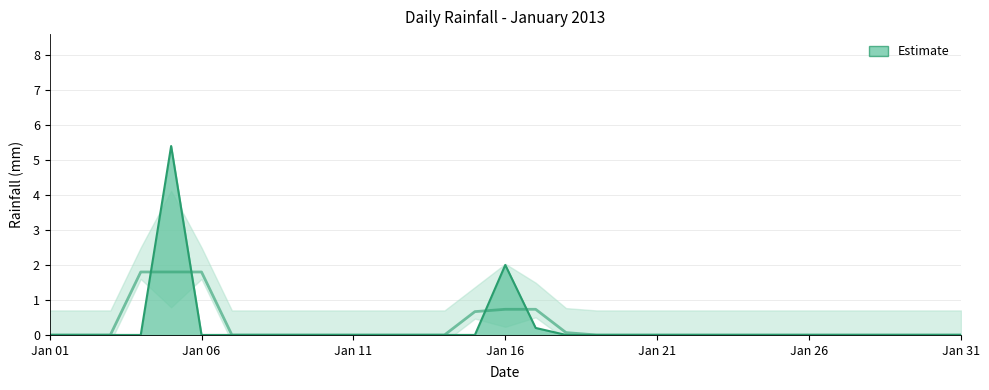

What is the value of the 16th point from the left?

2.0